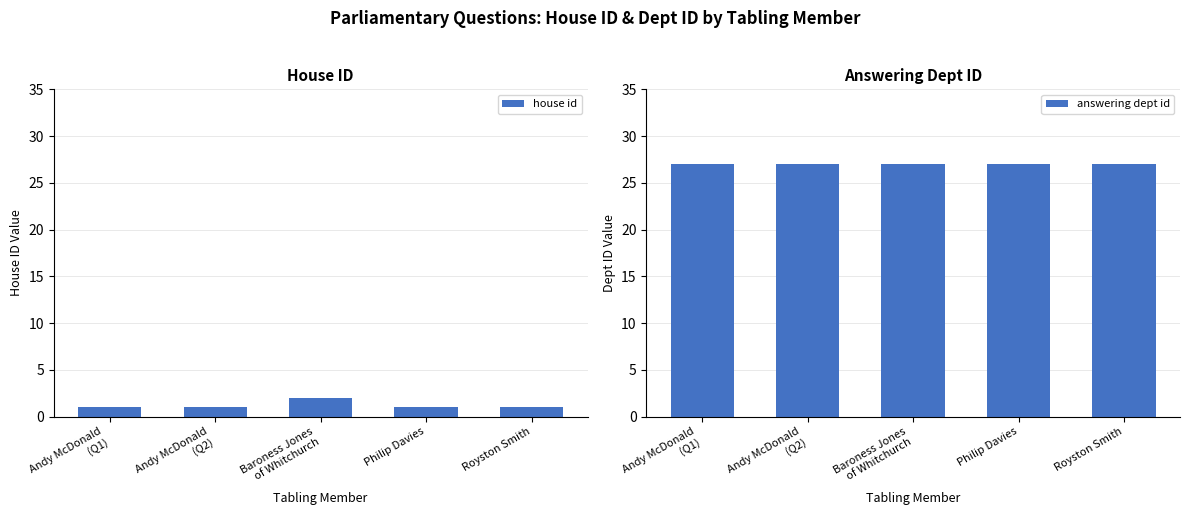

Rank the series by their average value, from highest to lowest.

answering dept id, house id